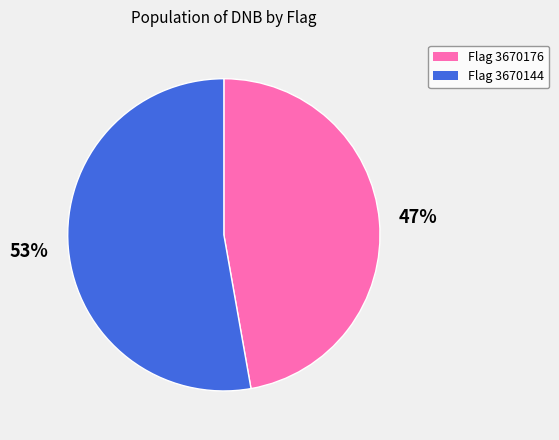

Which category has the smallest portion of the pie?

Flag 3670176